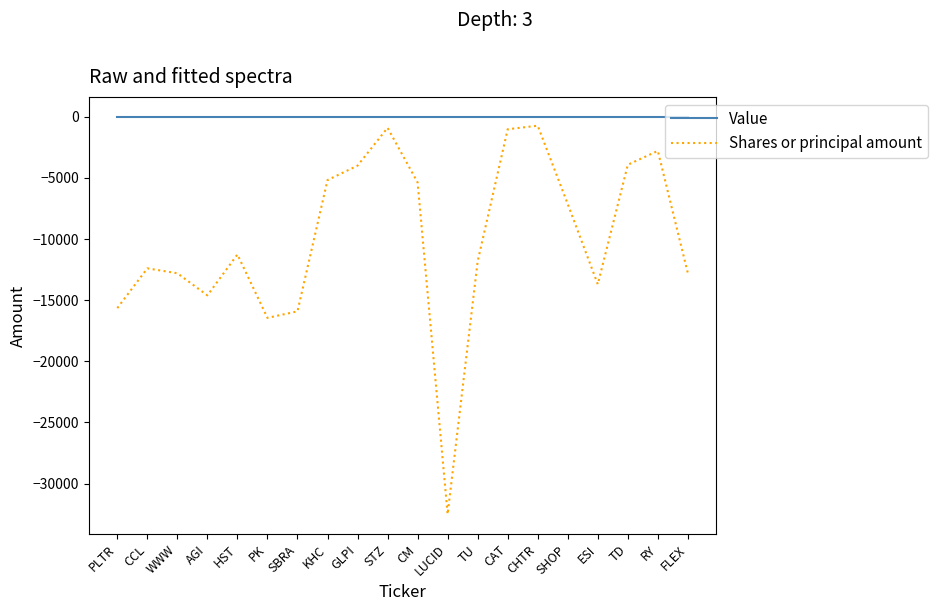

True or false: Value and Shares or principal amount intersect in this chart.

False